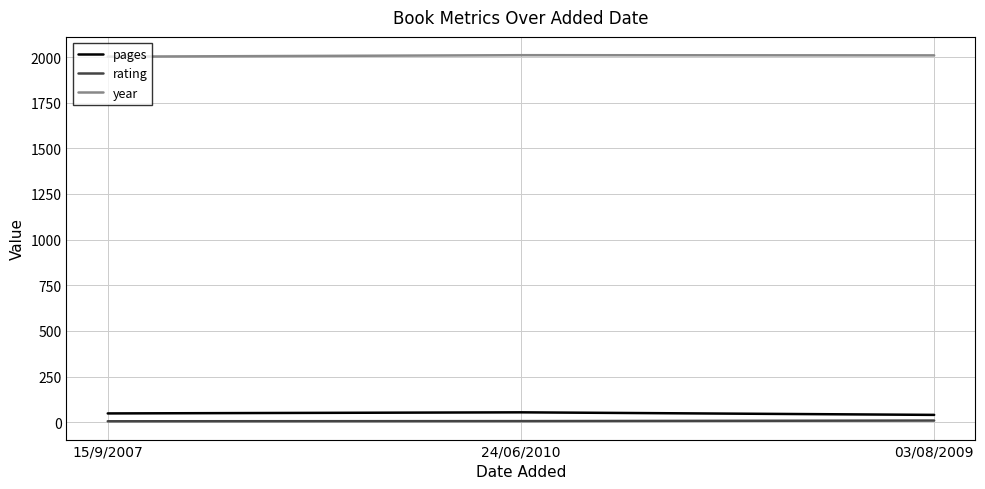

At which label does year first exceed 2009?

24/06/2010